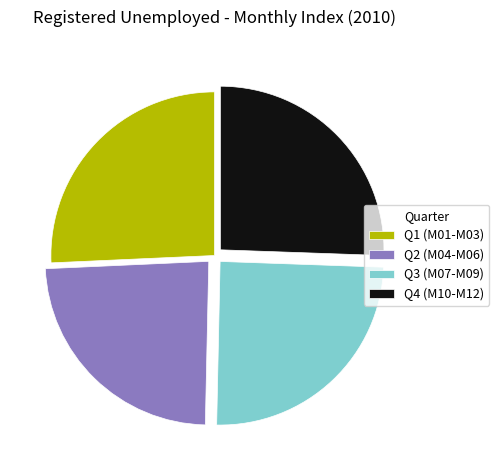

The Q1 (M01-M03) slice represents 26% of the pie. True or false?

True